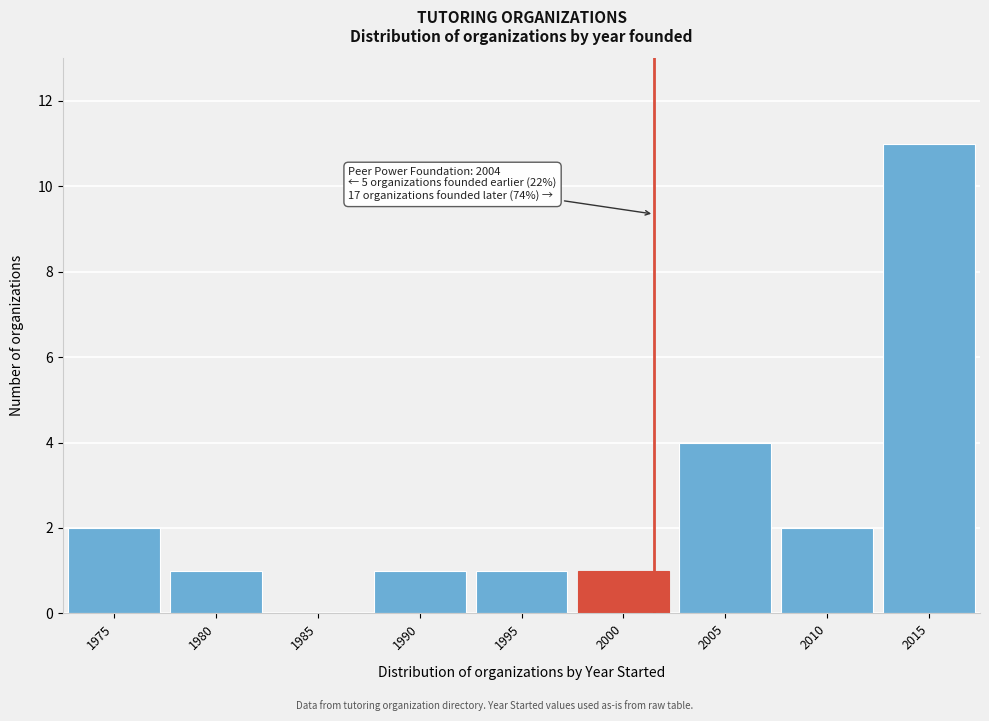

Reading right to left, what are all the values shown in this chart?

2015=11	2010=2	2005=4	2000=1	1995=1	1990=1	1985=0	1980=1	1975=2